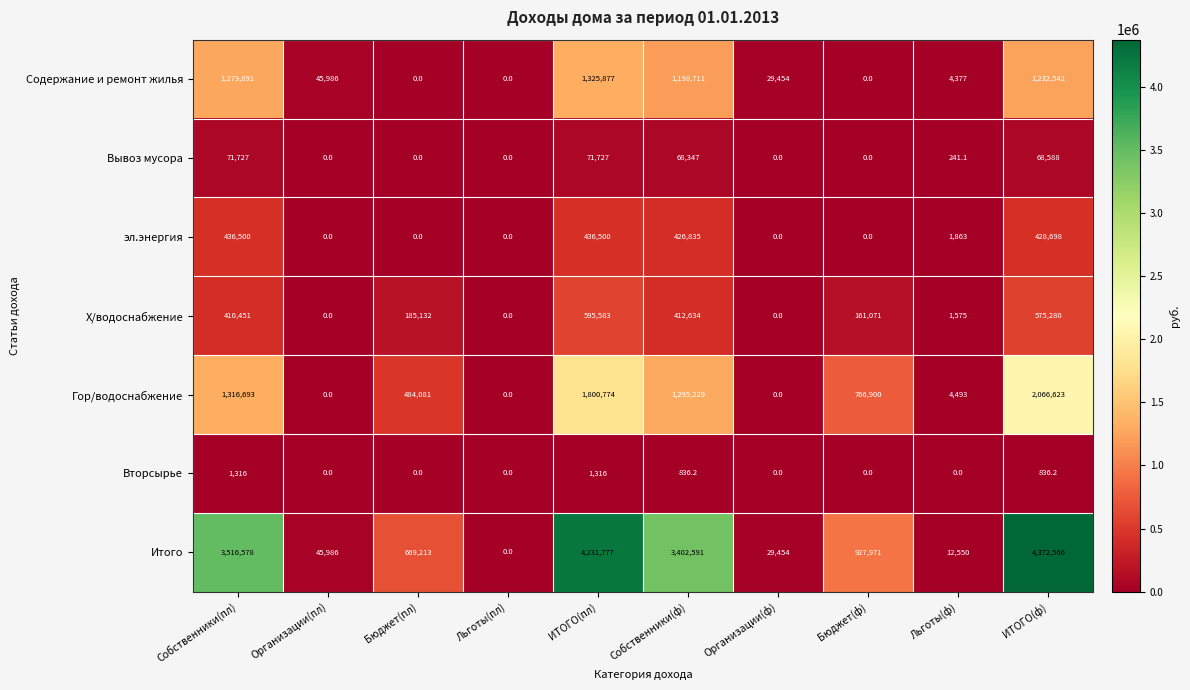

The value of эл.энергия at Бюджет(пл) is 0.0. True or false?

True